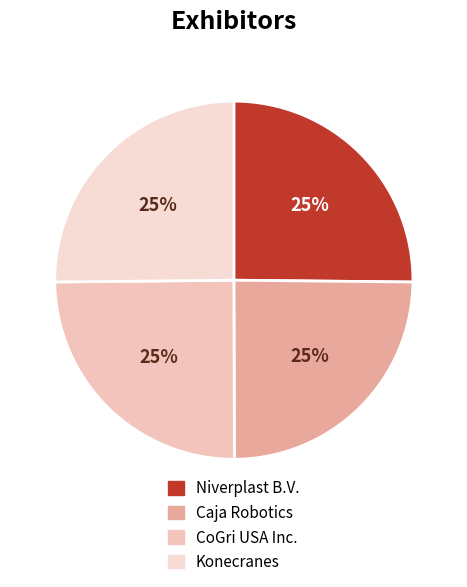

To the nearest percent, what is the average slice percentage?

25%